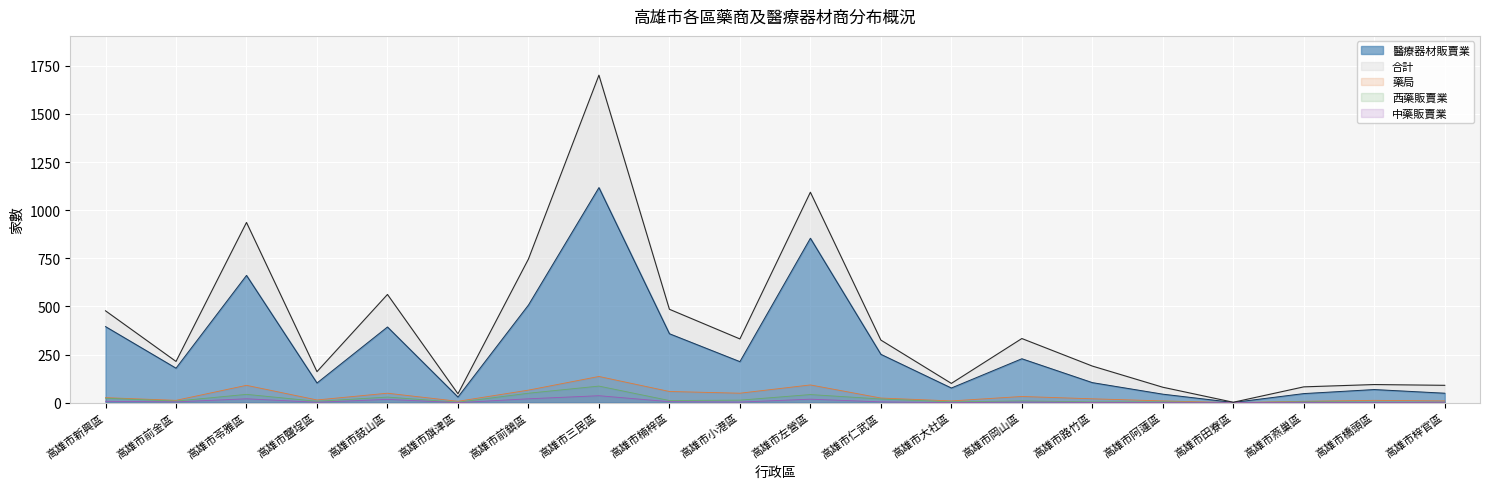

How many distinct data groups are displayed?

5